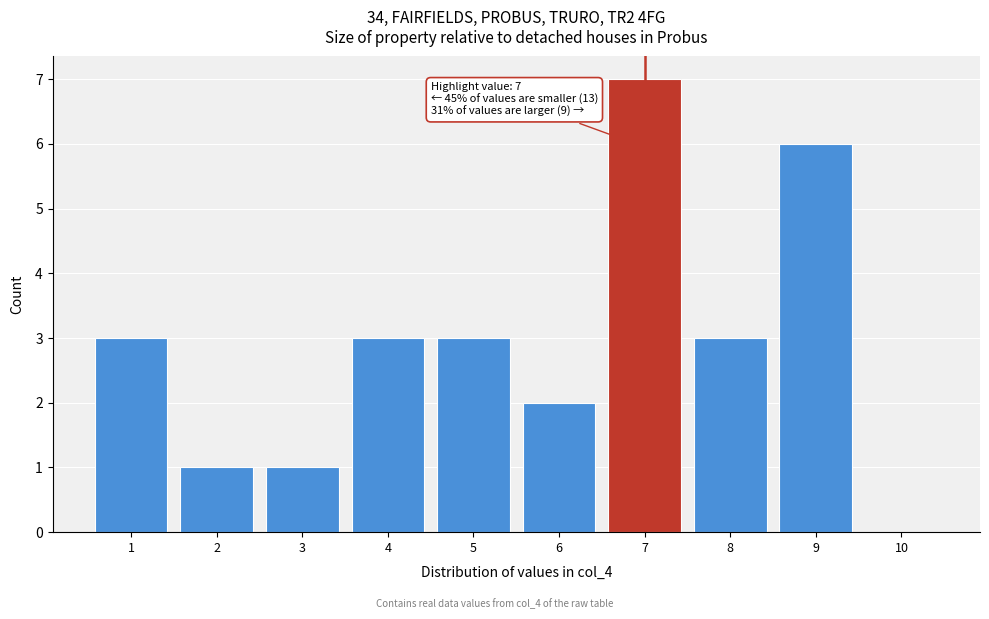

Over which range of the x-axis is the bar tallest?

6.5 to 7.5